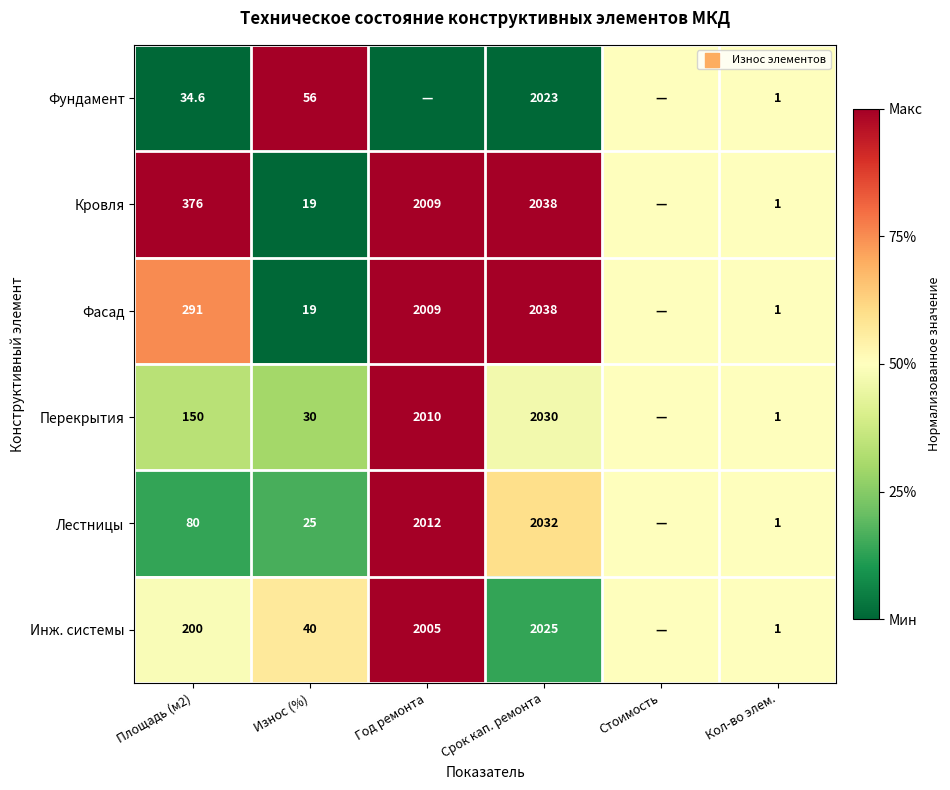

Is it true that Кровля equals 1.6 at Кол-во элем.?

False